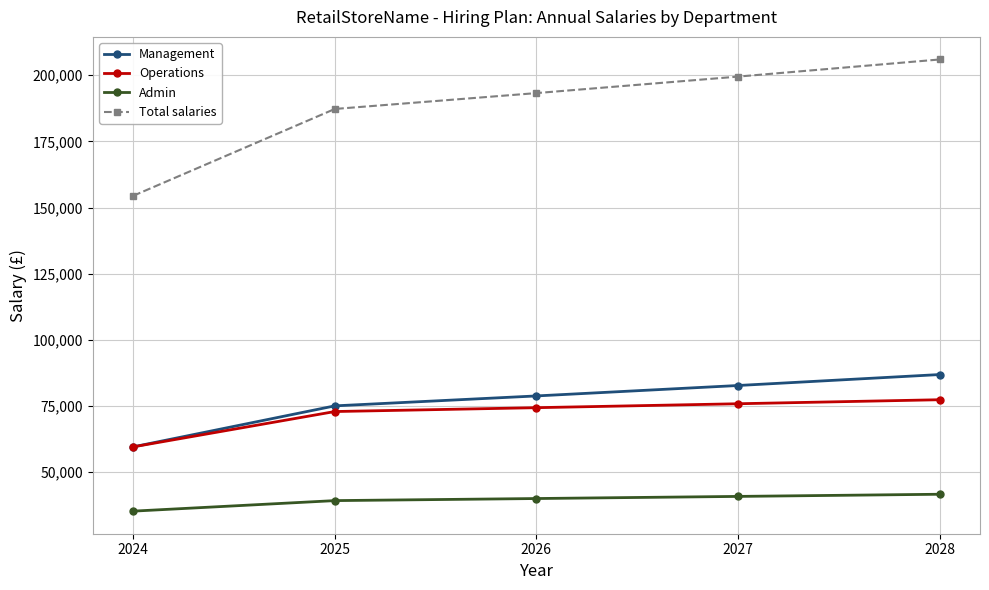

What is the value of the Management point at the 5th from the left?

86908.7